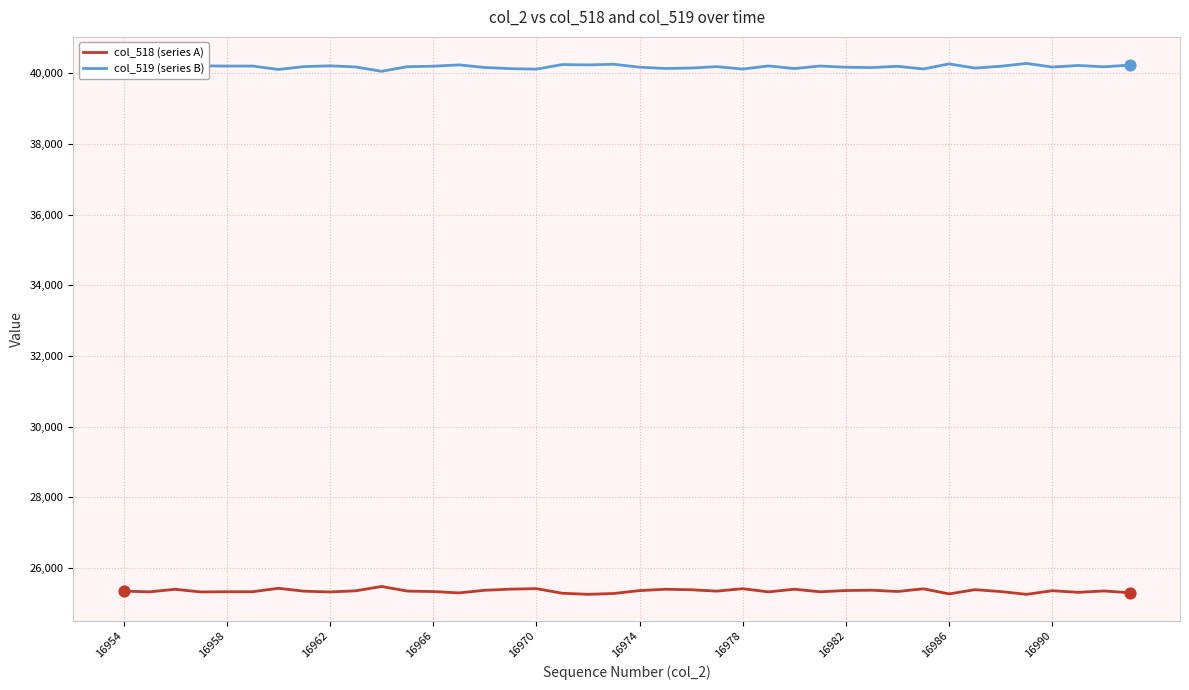

Which series has the largest total across all categories?

col_519 (series B)